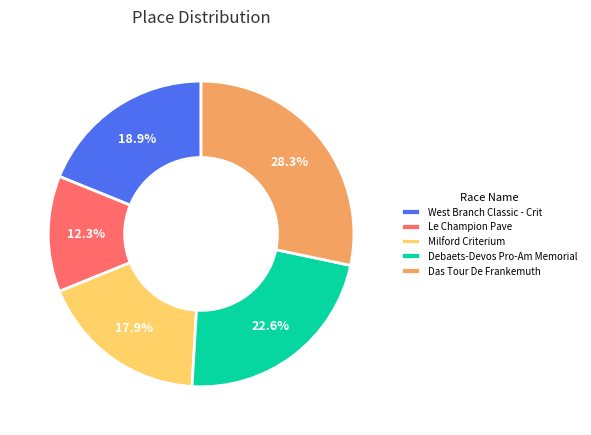

Which has a higher value, Das Tour De Frankemuth or Le Champion Pave?

Das Tour De Frankemuth